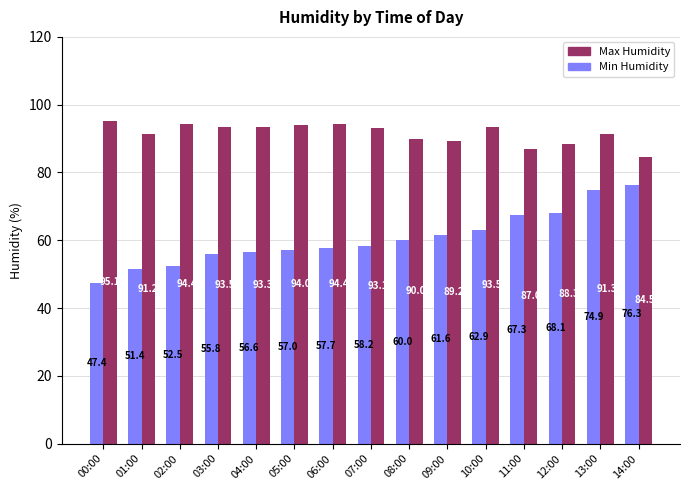

Which category has the highest value in the Max Humidity series?

00:00